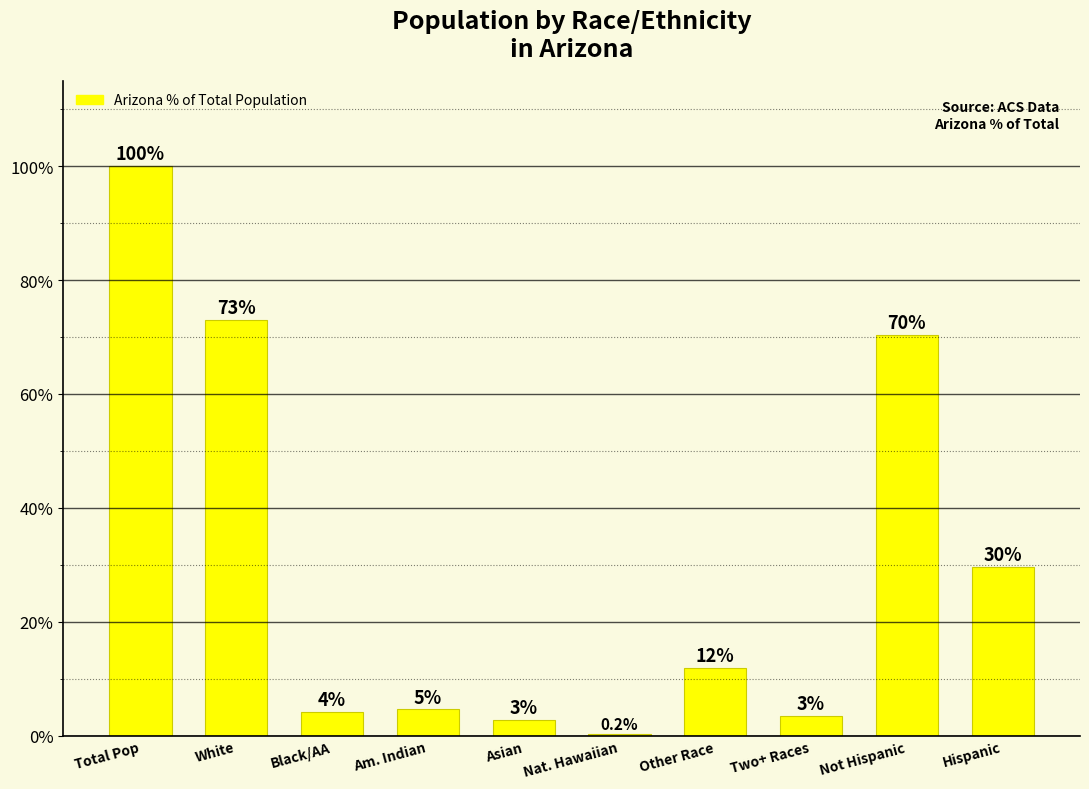

Rank the categories by value from lowest to highest.

Nat. Hawaiian, Asian, Two+ Races, Black/AA, Am. Indian, Other Race, Hispanic, Not Hispanic, White, Total Pop